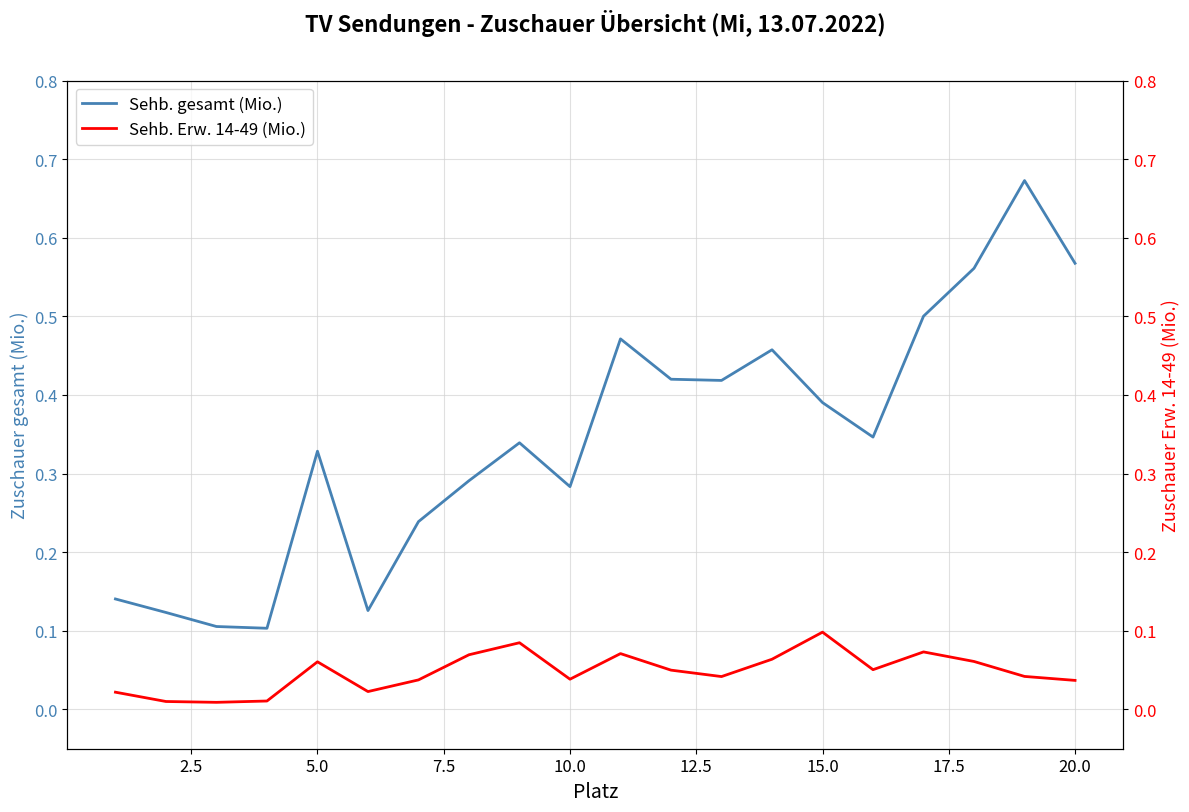

Does the chart have visible grid lines?

Yes